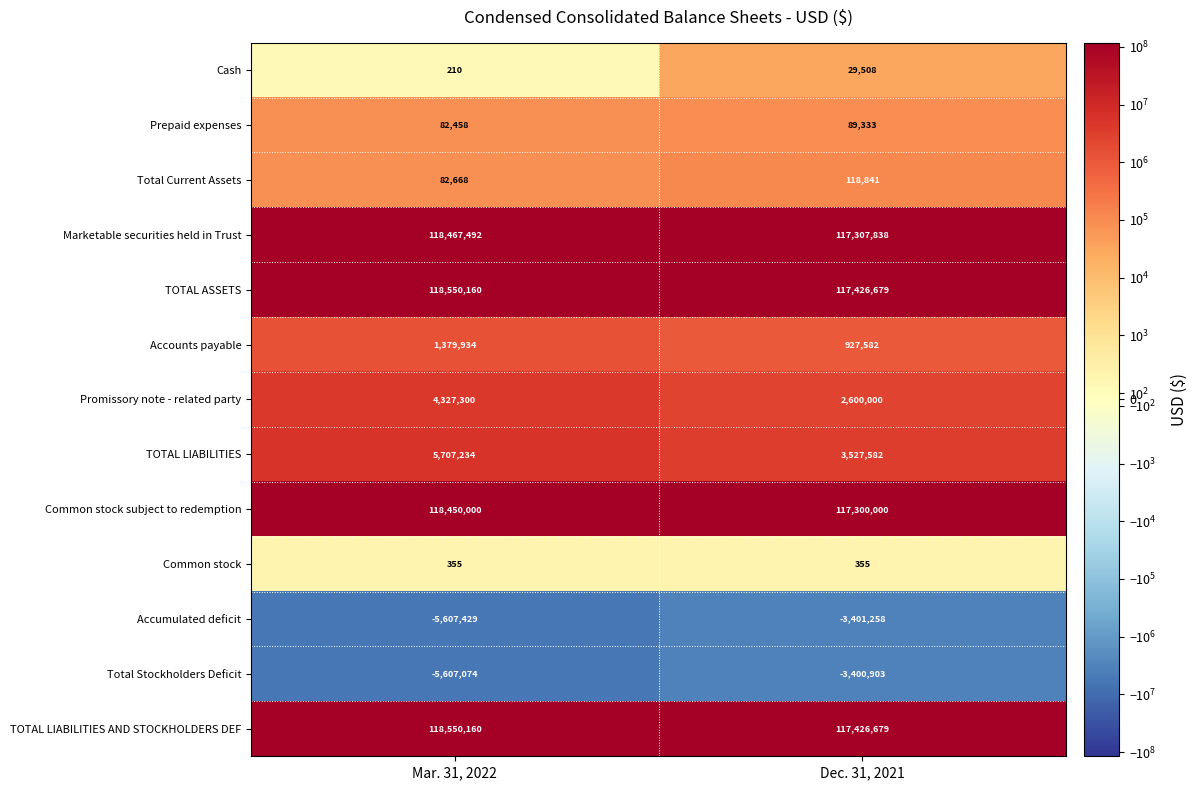

The Total Stockholders Deficit series shows -8782348 at Mar. 31, 2022. True or false?

False